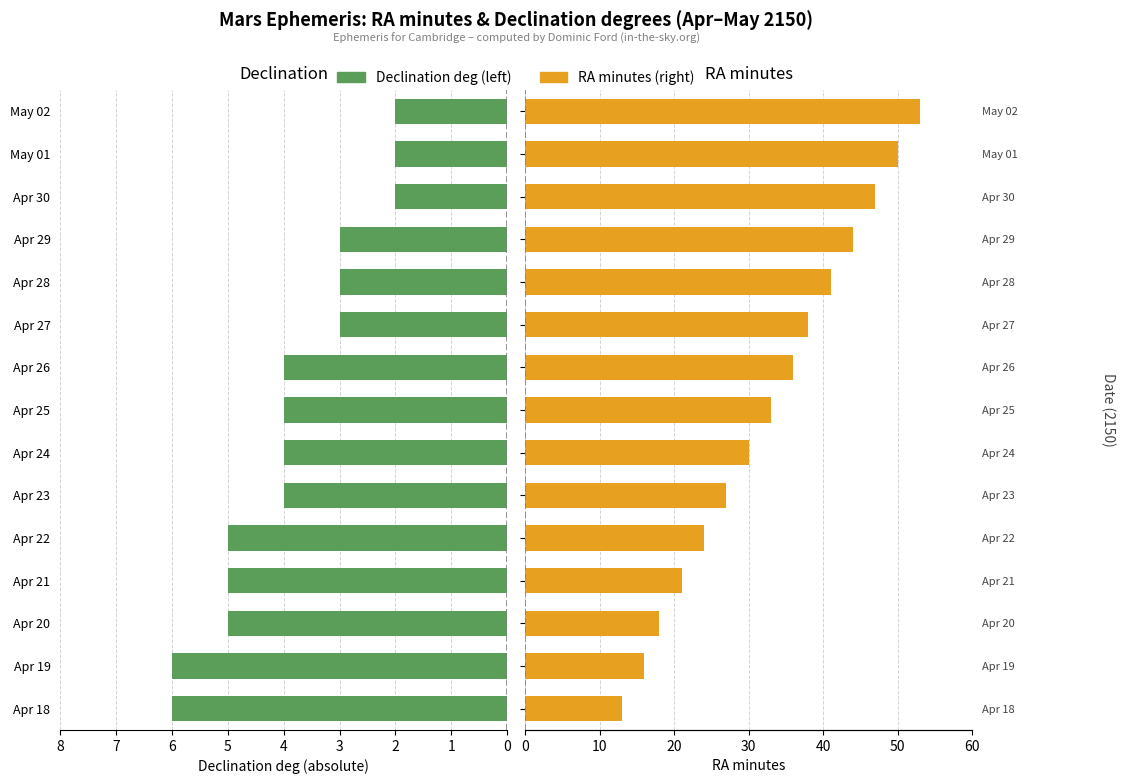

Which series has the largest range (max minus min)?

RA min (right)